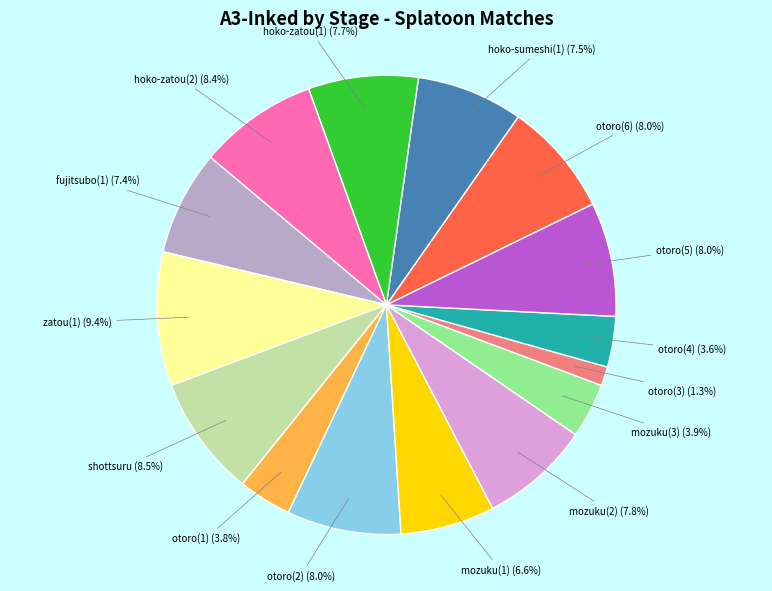

Is there any slice that represents more than half of the pie?

No